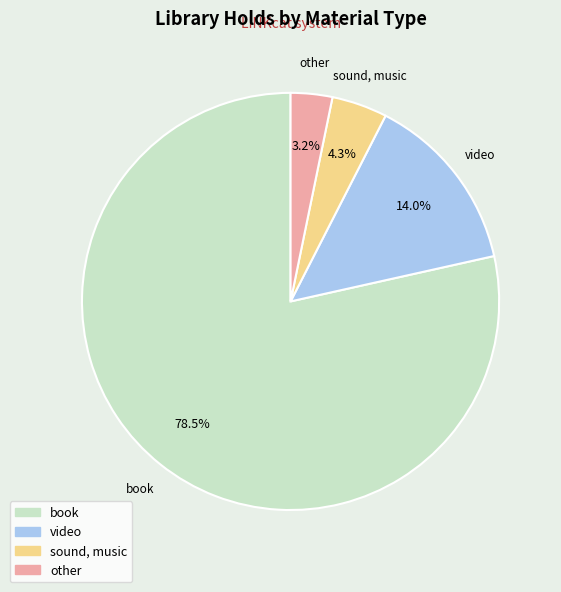

Does any single category account for the majority?

Yes